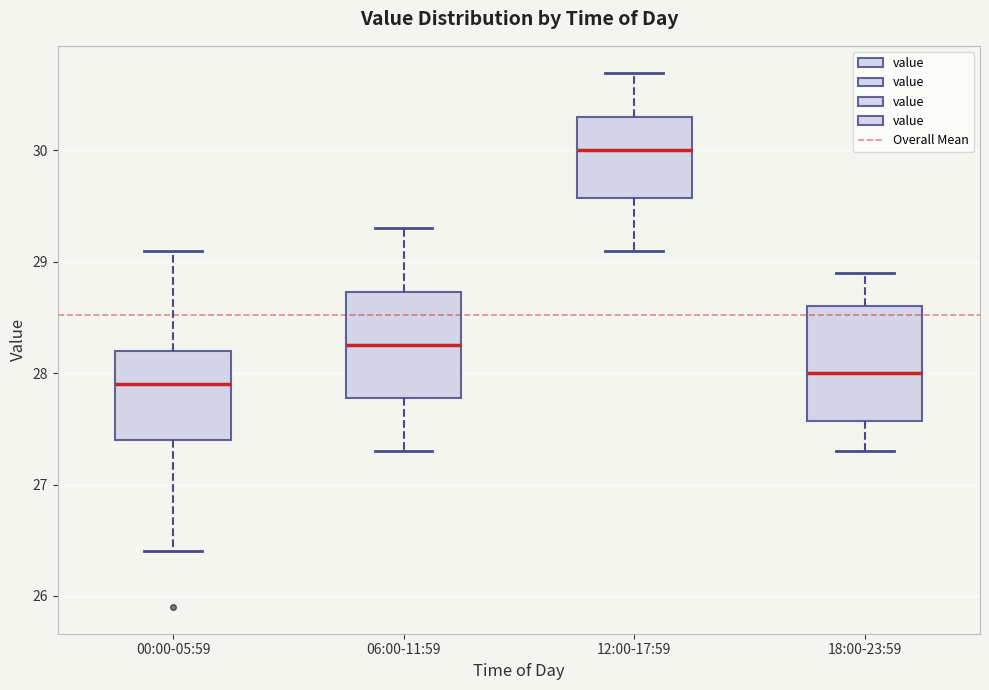

Reading left to right, transcribe this box plot: for each box, give where its median line is, the range the box spans, and where its two whiskers end, as read against the y-axis. The values are not printed on the chart, so give them approximately, as read against the axis.

00:00-05:59: median 27.9, box 27.4 to 28.2, whiskers 26.4 to 29.1
06:00-11:59: median 28.3, box 27.8 to 28.7, whiskers 27.3 to 29.3
12:00-17:59: median 30.0, box 29.6 to 30.3, whiskers 29.1 to 30.7
18:00-23:59: median 28.0, box 27.6 to 28.6, whiskers 27.3 to 28.9